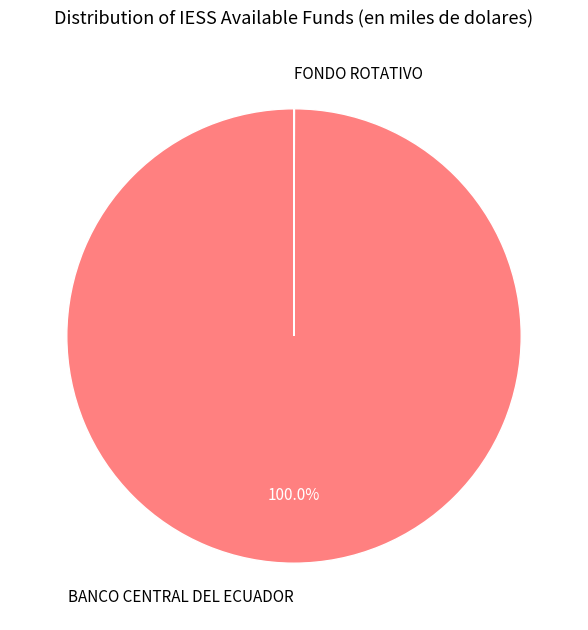

Which slice represents more than half of the pie?

BANCO CENTRAL DEL ECUADOR